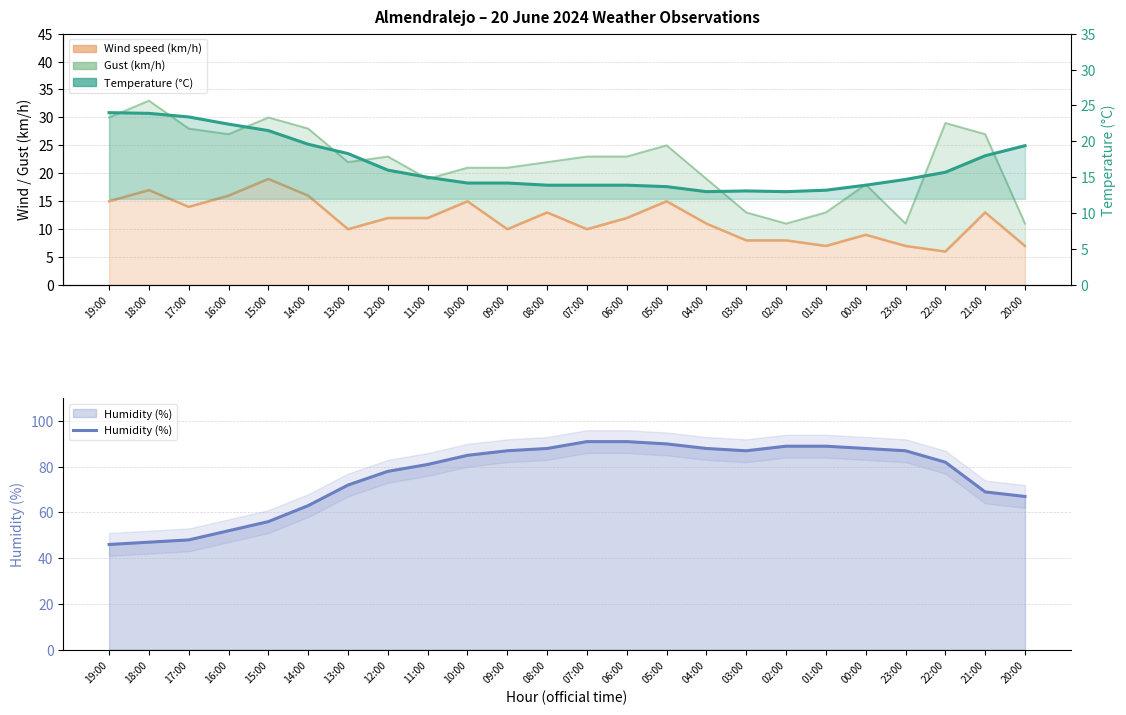

What is the value of the Humidity (%) point at the 11th from the left?

87.0